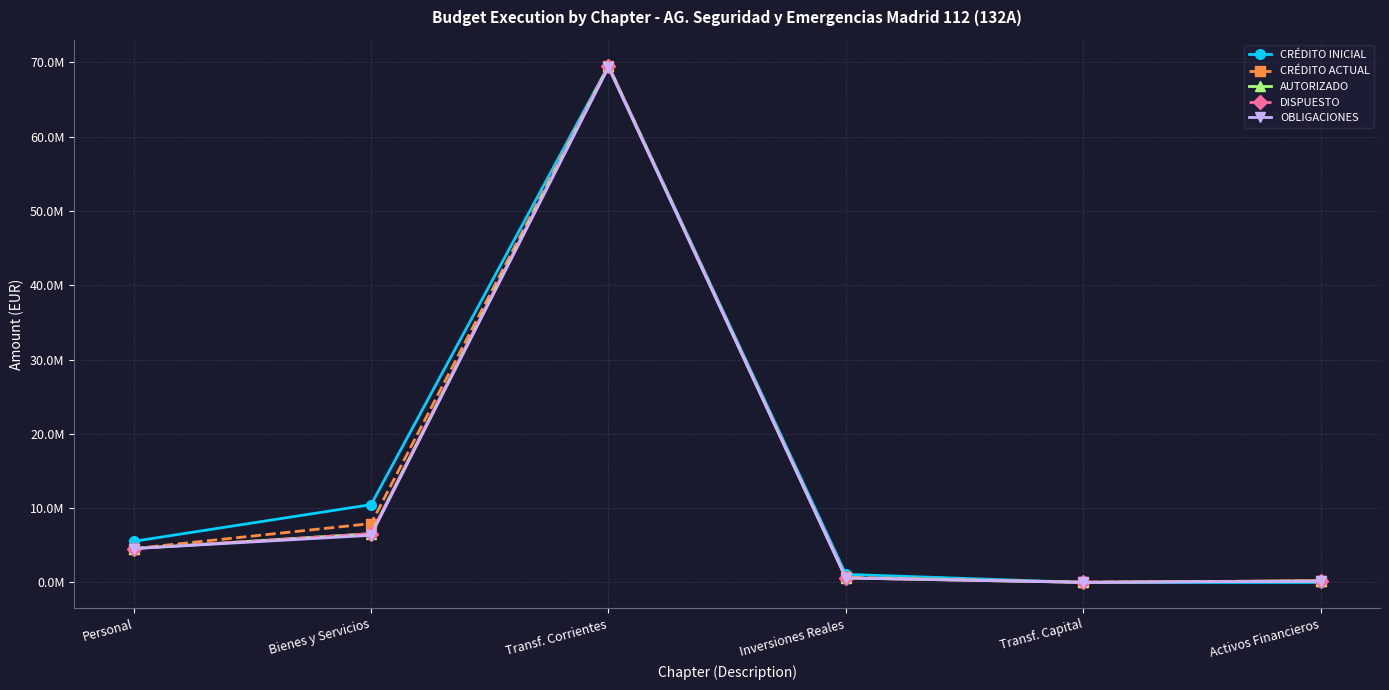

Rank the categories by DISPUESTO value from lowest to highest.

Transf. Capital, Activos Financieros, Inversiones Reales, Personal, Bienes y Servicios, Transf. Corrientes